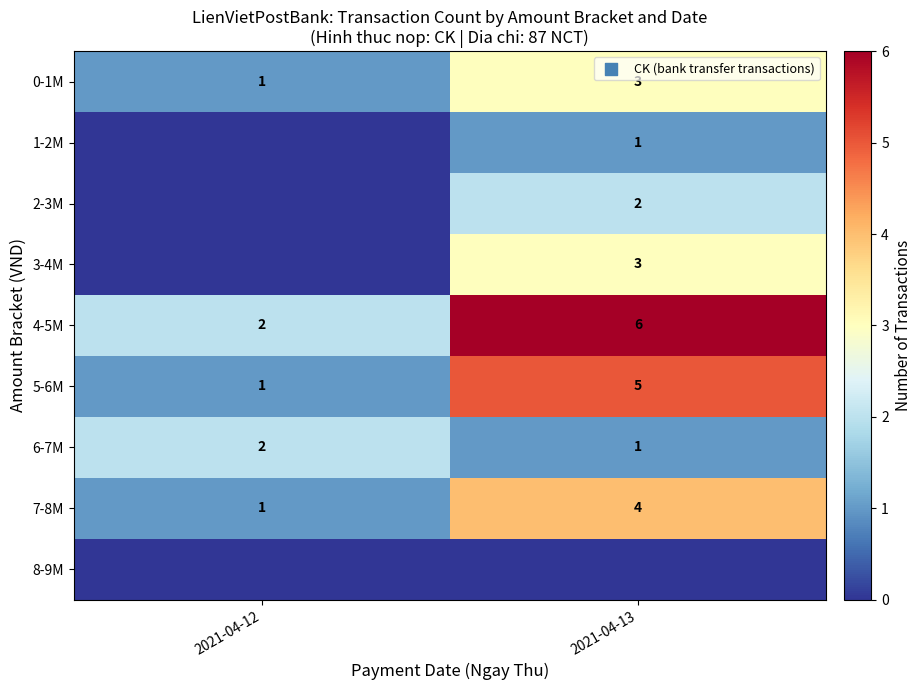

At which label is 0-1M closest to 2?

2021-04-12